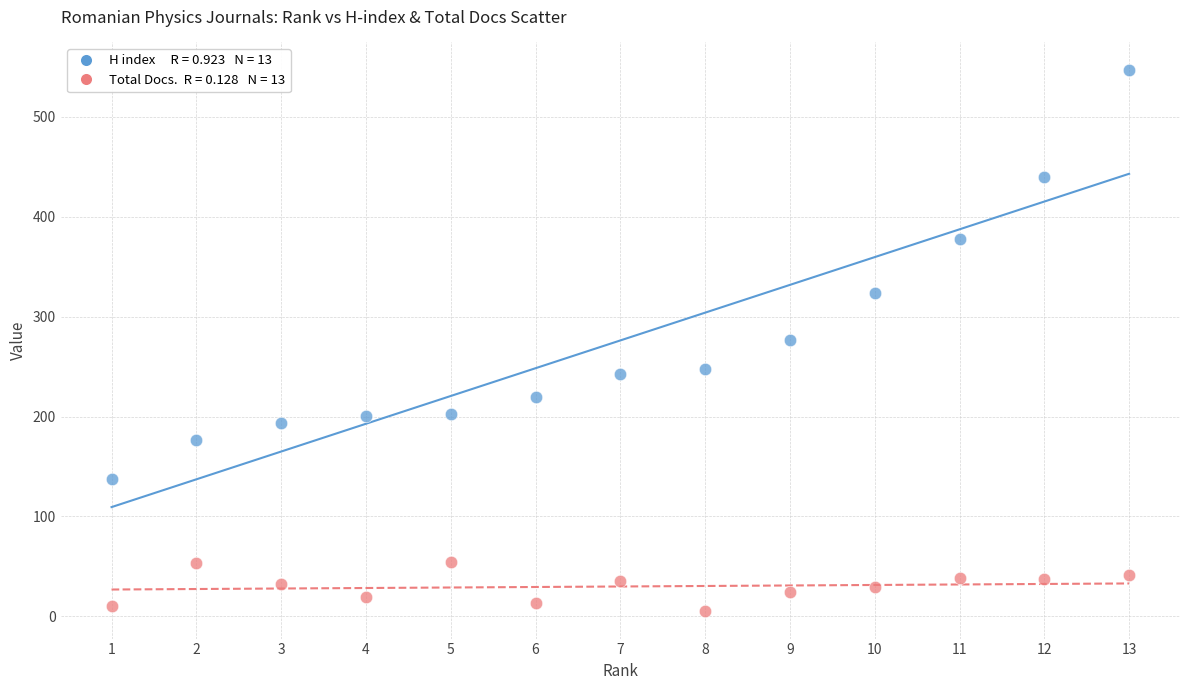

Across all data points, what is the range of Y values (max minus min)?

542